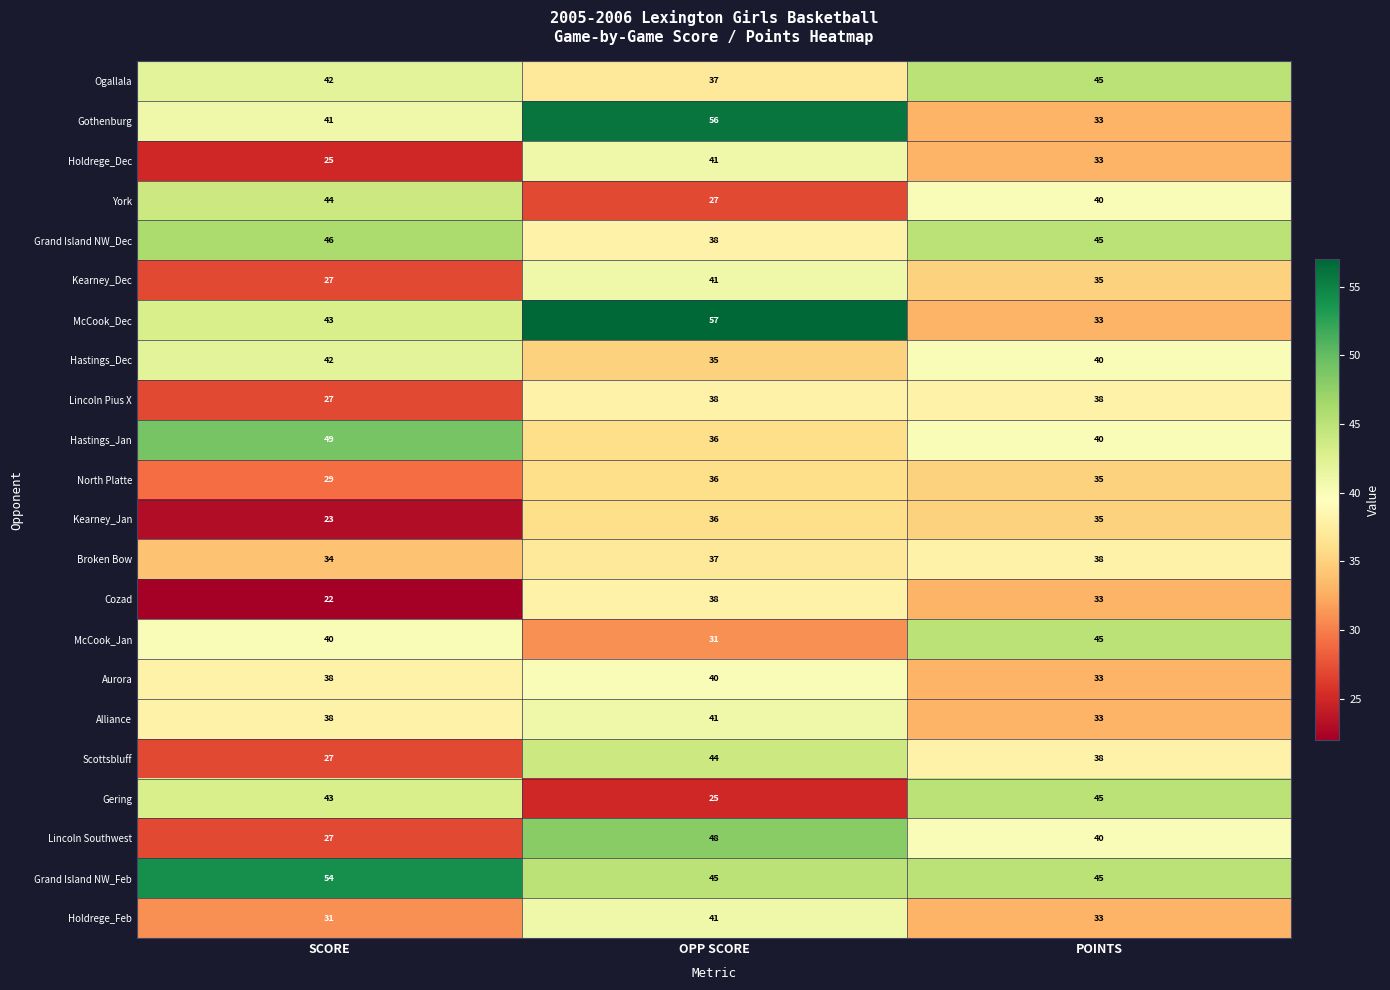

List the labels in order of Kearney_Jan value, smallest first.

SCORE, POINTS, OPP SCORE